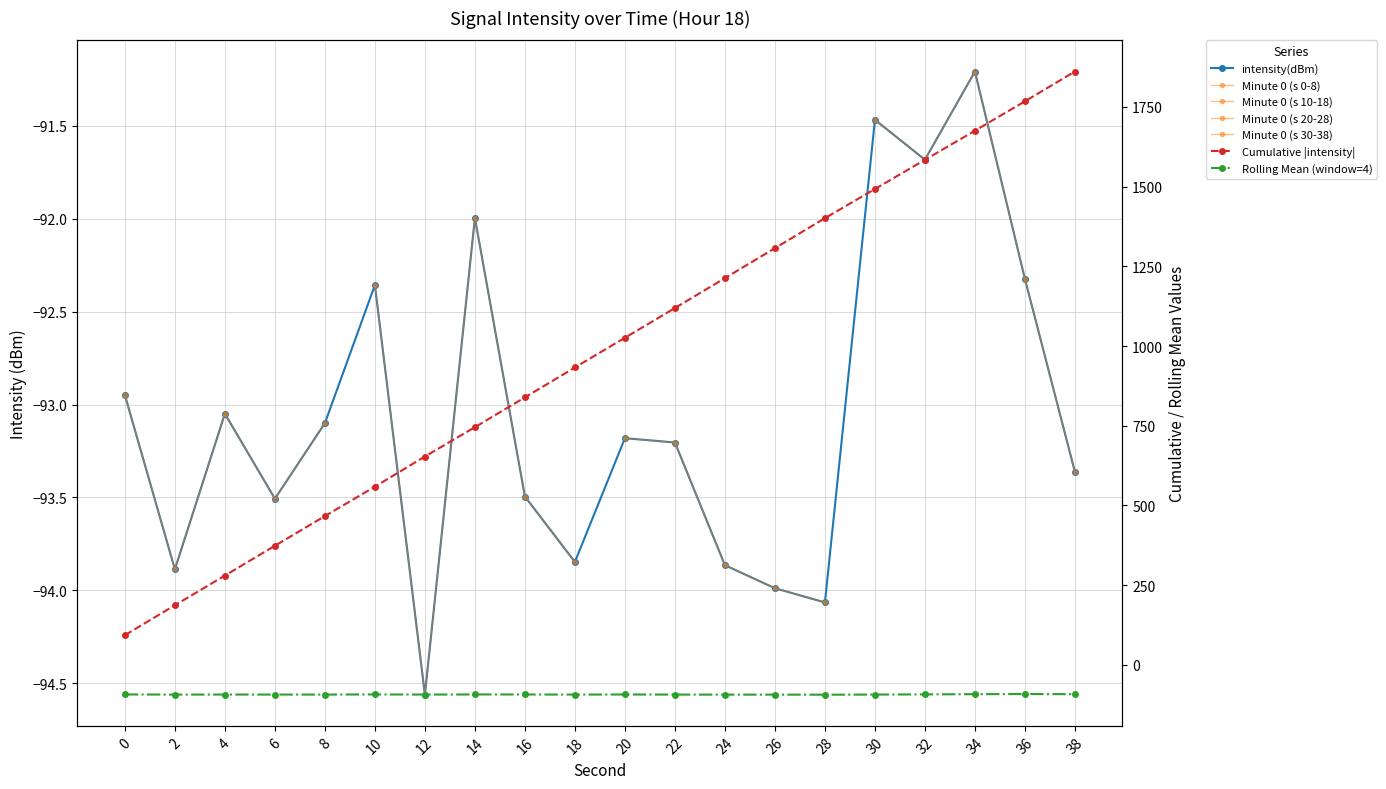

Reading left to right, what are all the values shown in this chart?

0=-92.9	2=-93.9	4=-93.0	6=-93.5	8=-93.1	10=-92.4	12=-94.6	14=-92.0	16=-93.5	18=-93.8	20=-93.2	22=-93.2	24=-93.9	26=-94.0	28=-94.1	30=-91.5	32=-91.7	34=-91.2	36=-92.3	38=-93.4